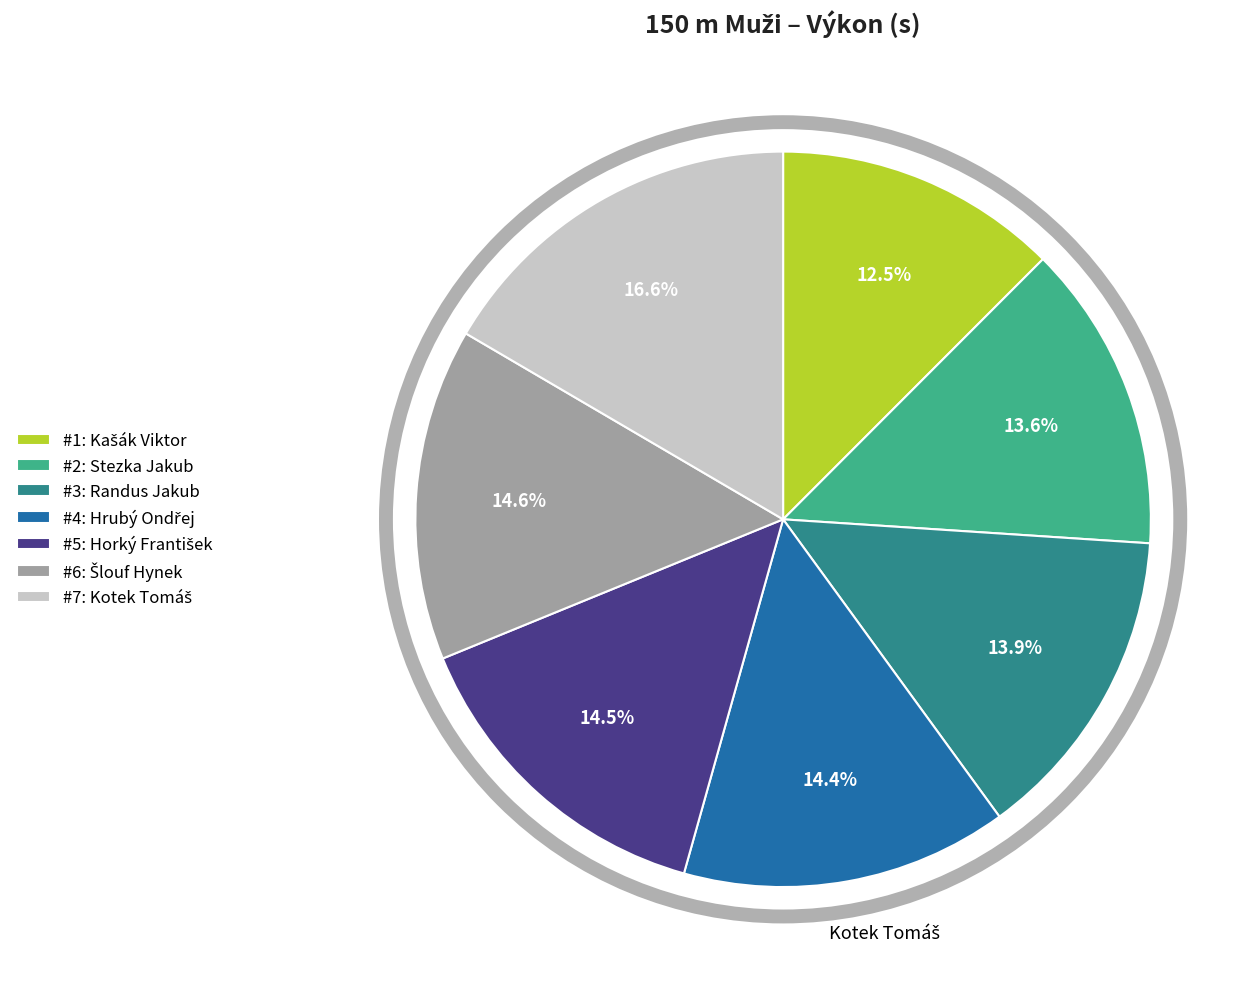

How much of the chart is everything except #3: Randus Jakub?

86.1%